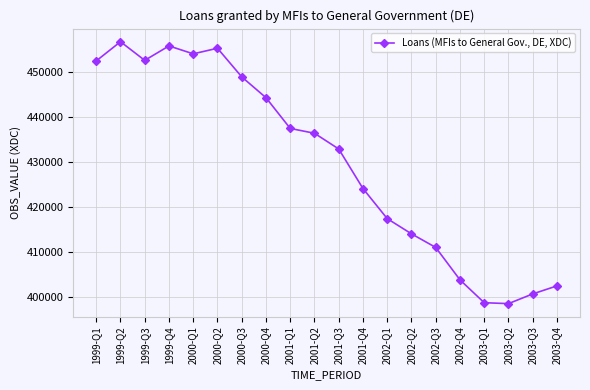

At which category does the chart reach its peak across all series?

1999-Q2